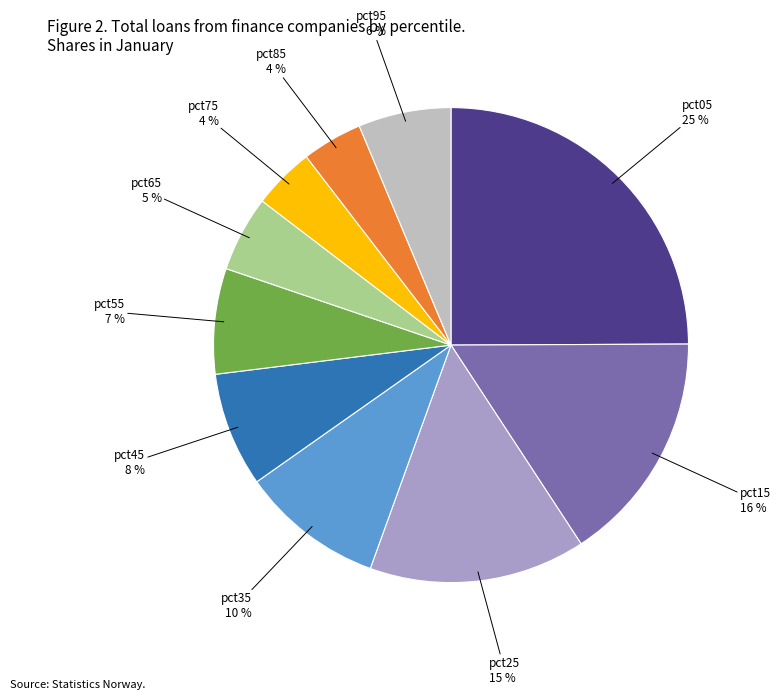

Is the sum of pct75 and pct95 greater than half?

No